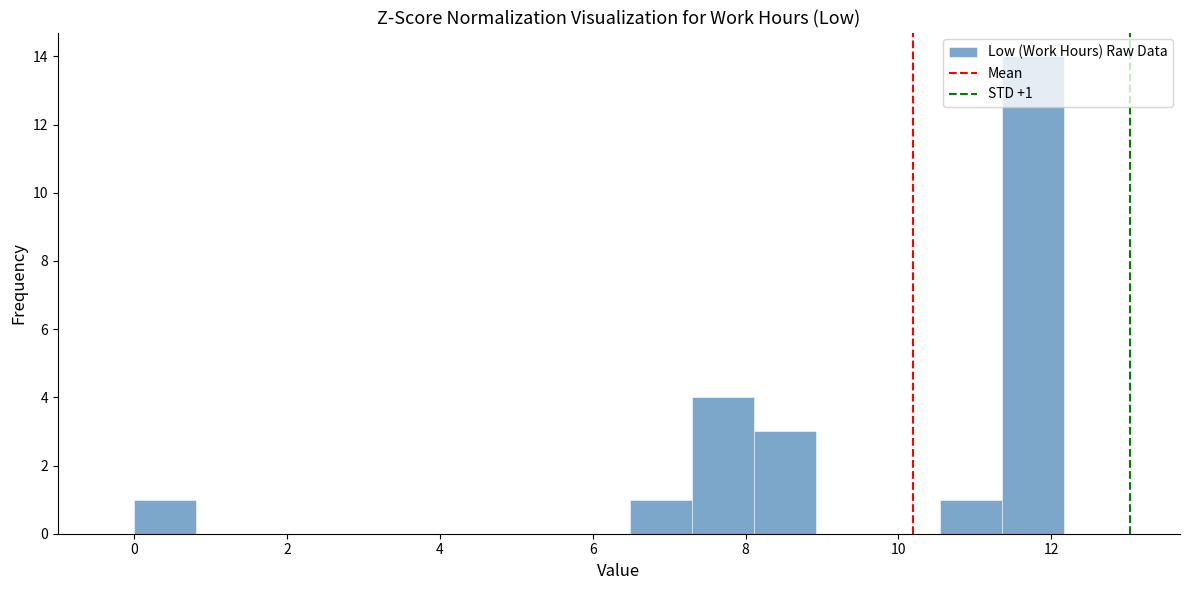

Over which range of the x-axis is the bar tallest?

11.4 to 12.2